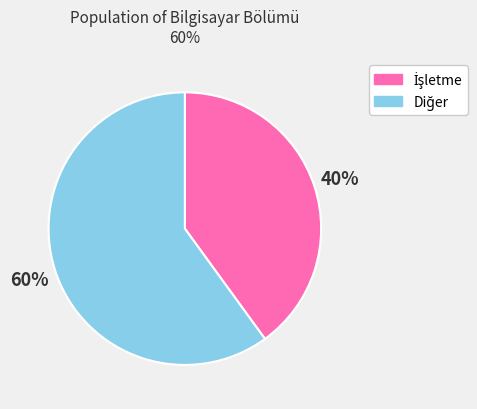

To the nearest percent, what is the difference between the largest and smallest slice percentages?

20%